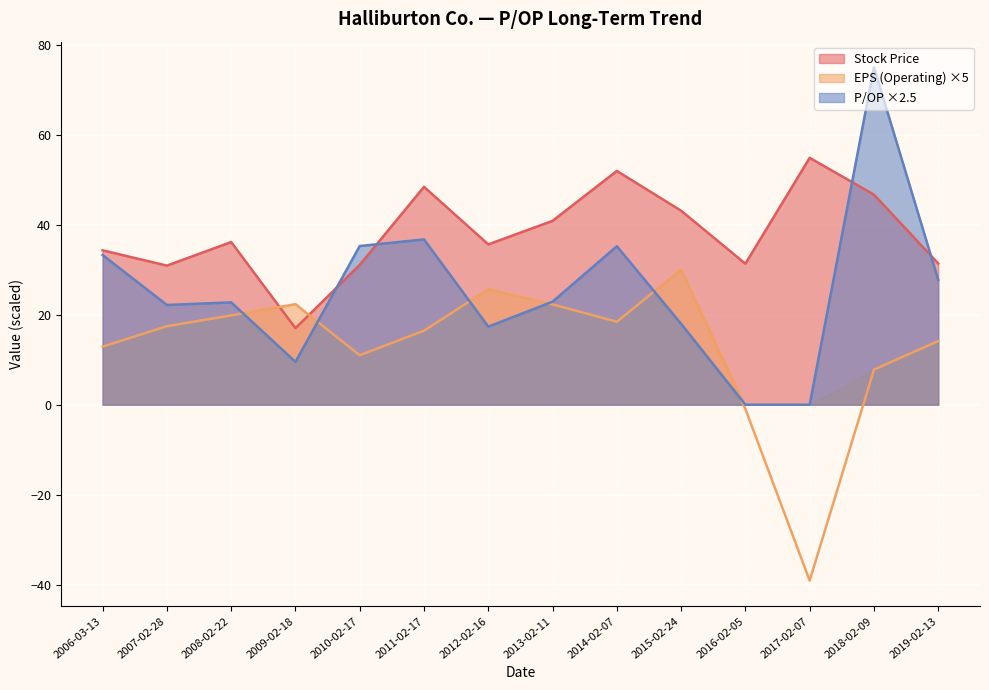

What is the spread (max minus min) of values at 2017-02-07?

94.0